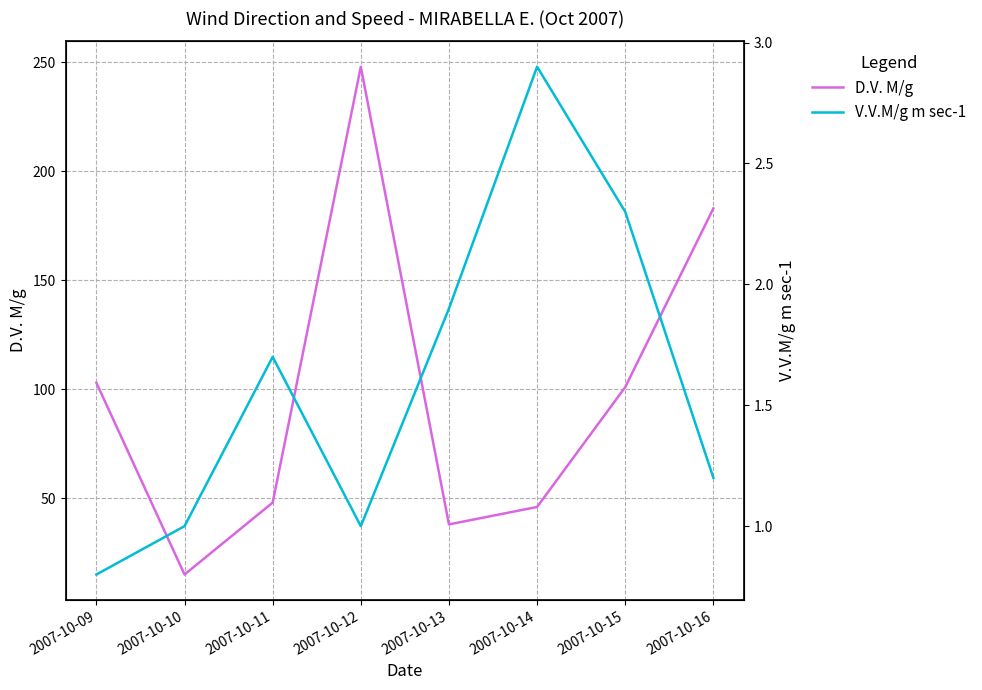

What is the difference between the second highest and second lowest values in the V.V.M/g m sec-1 series?

1.3